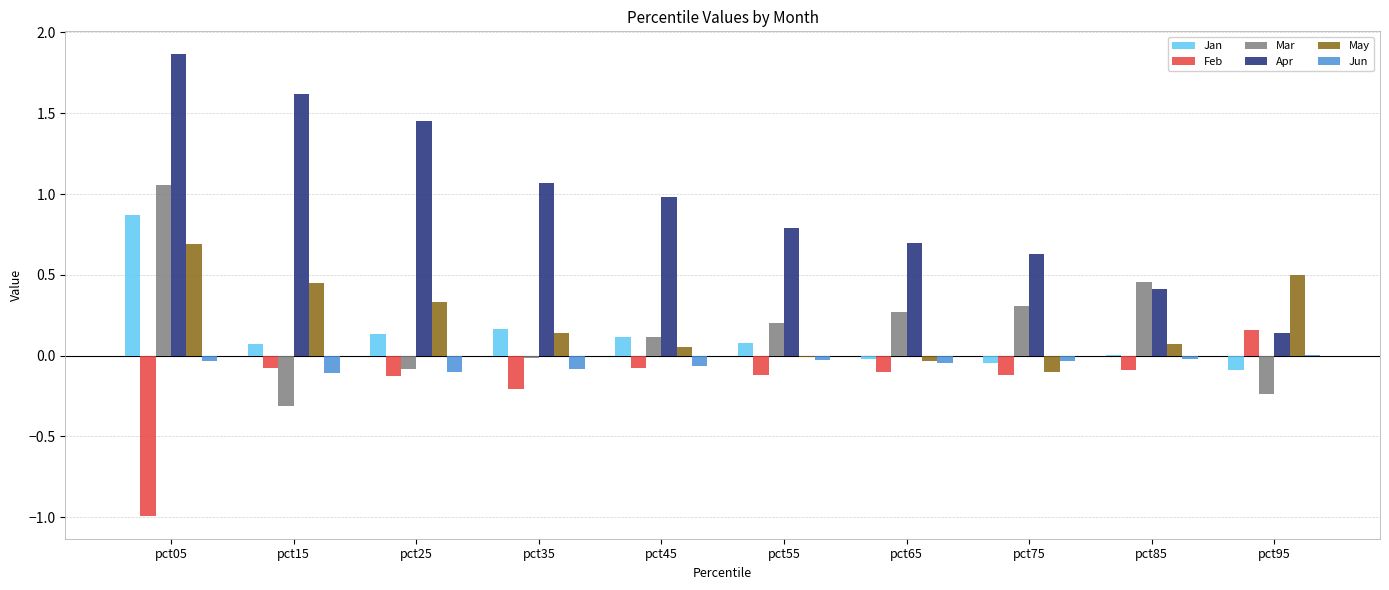

At which label does May reach its peak?

pct05